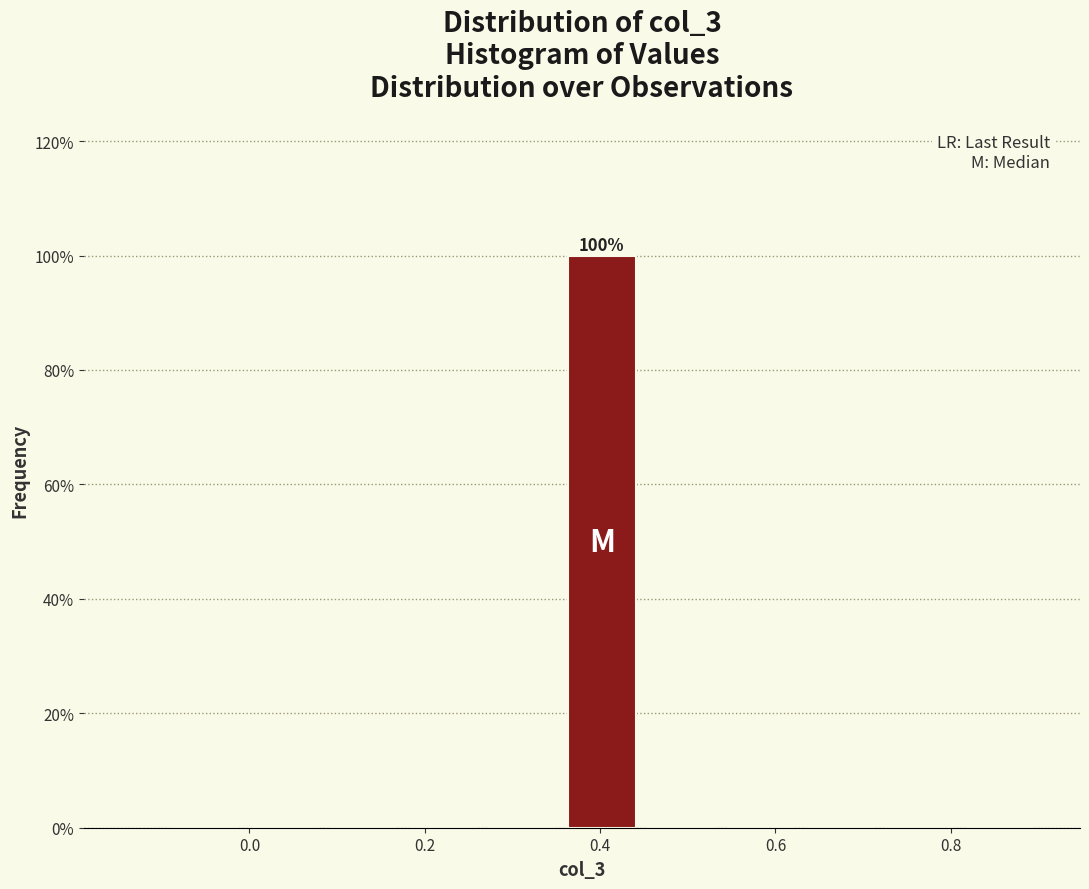

Over which range of the x-axis is the bar tallest?

0.36 to 0.44